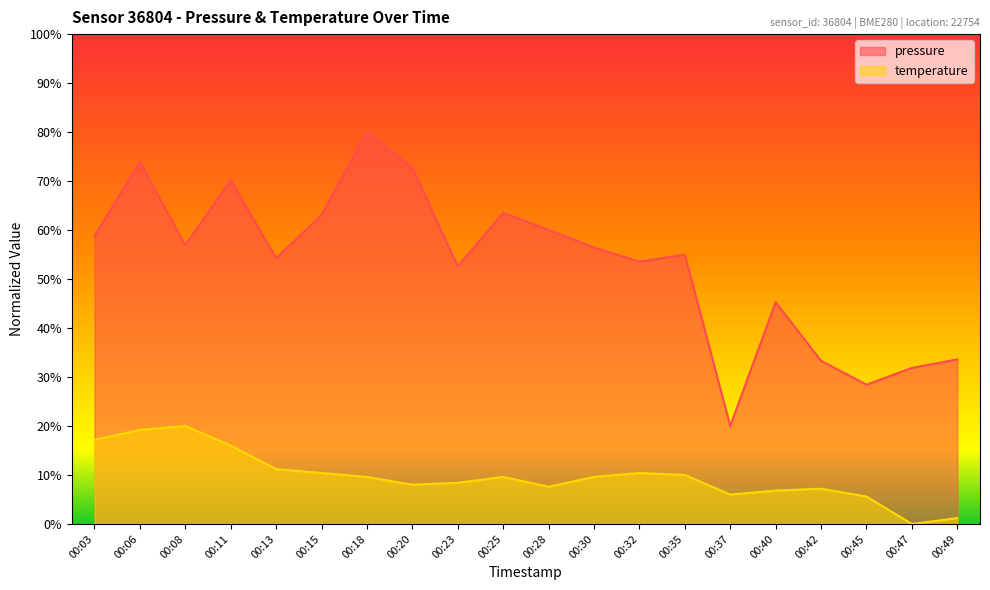

In temperature, how many points are higher than both neighbors (excluding endpoints)?

4